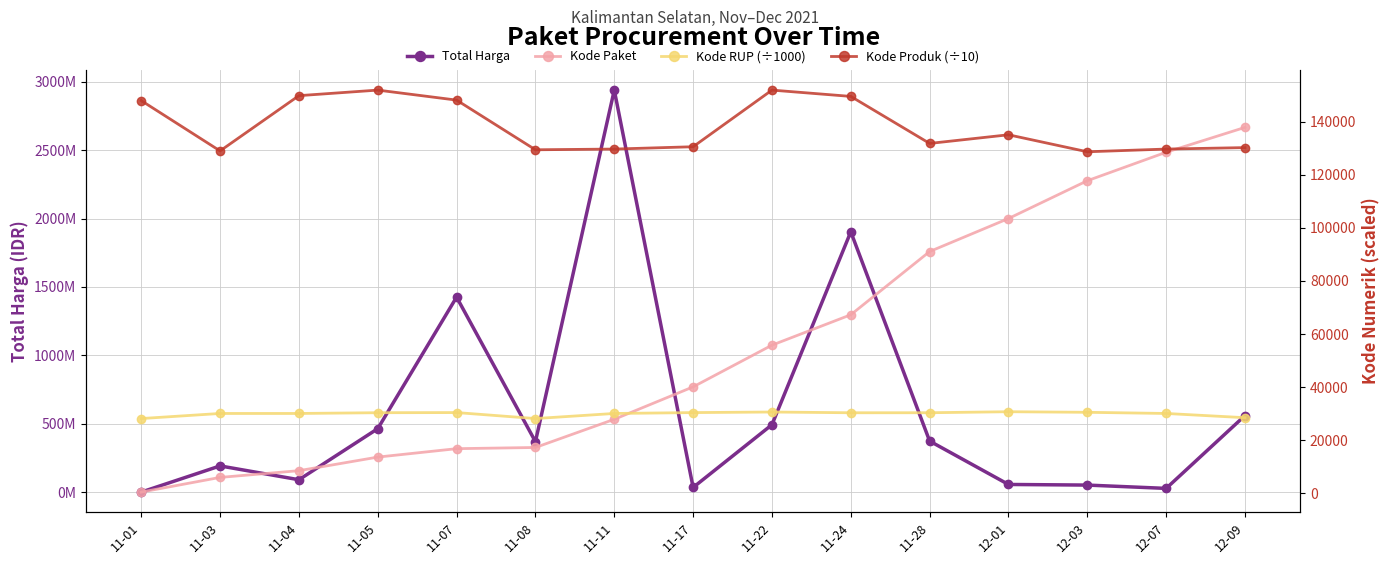

True or false: Kode Paket has more than 0 interior local peaks.

False